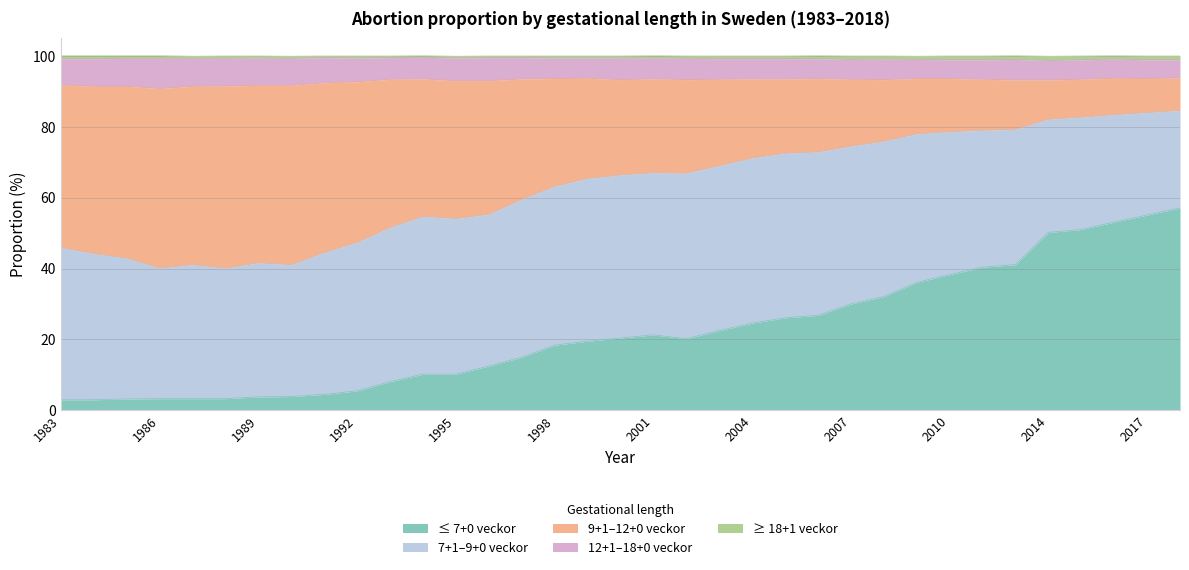

At which label is 7+1–9+0 veckor closest to 37?

1986